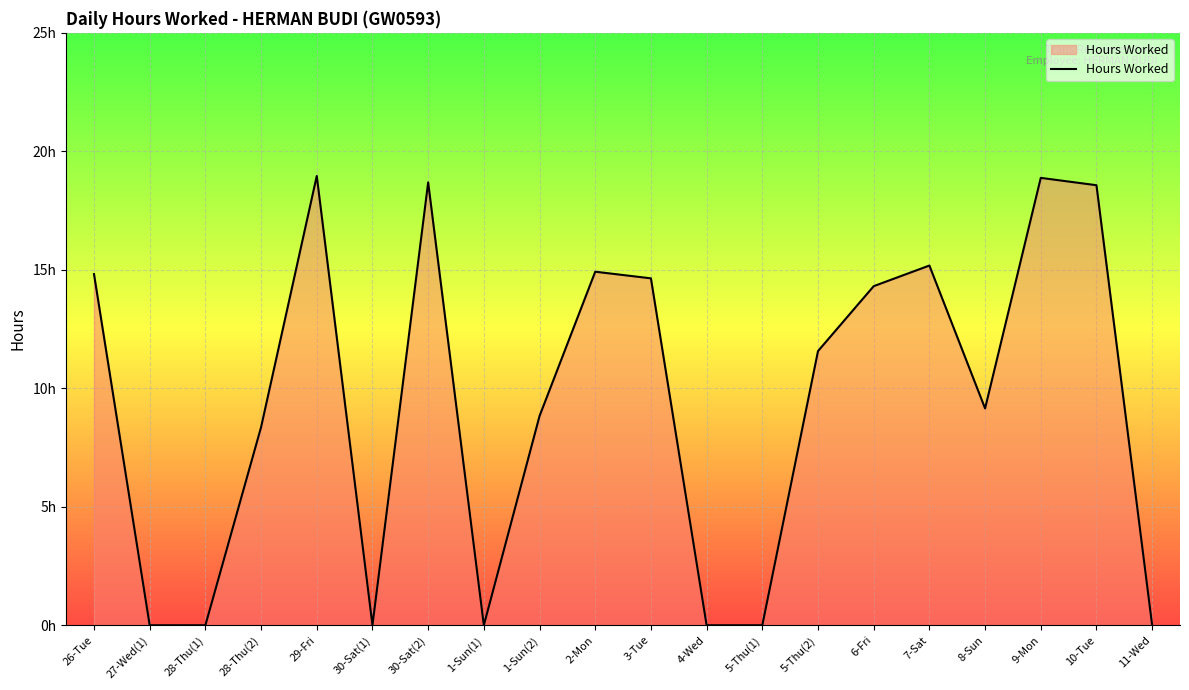

Does the chart have visible grid lines?

Yes